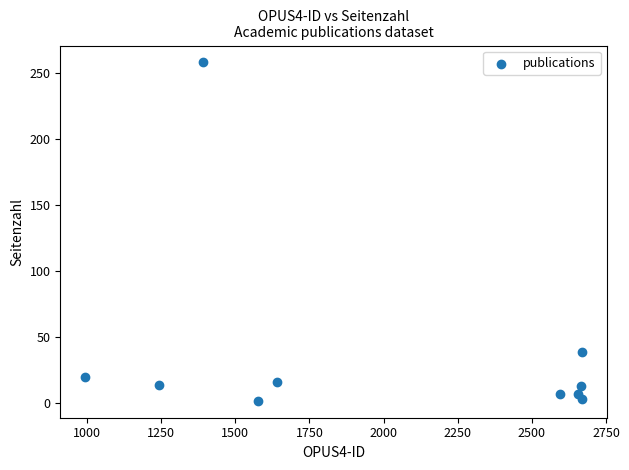

What is the range of Y values (max minus min)?

256